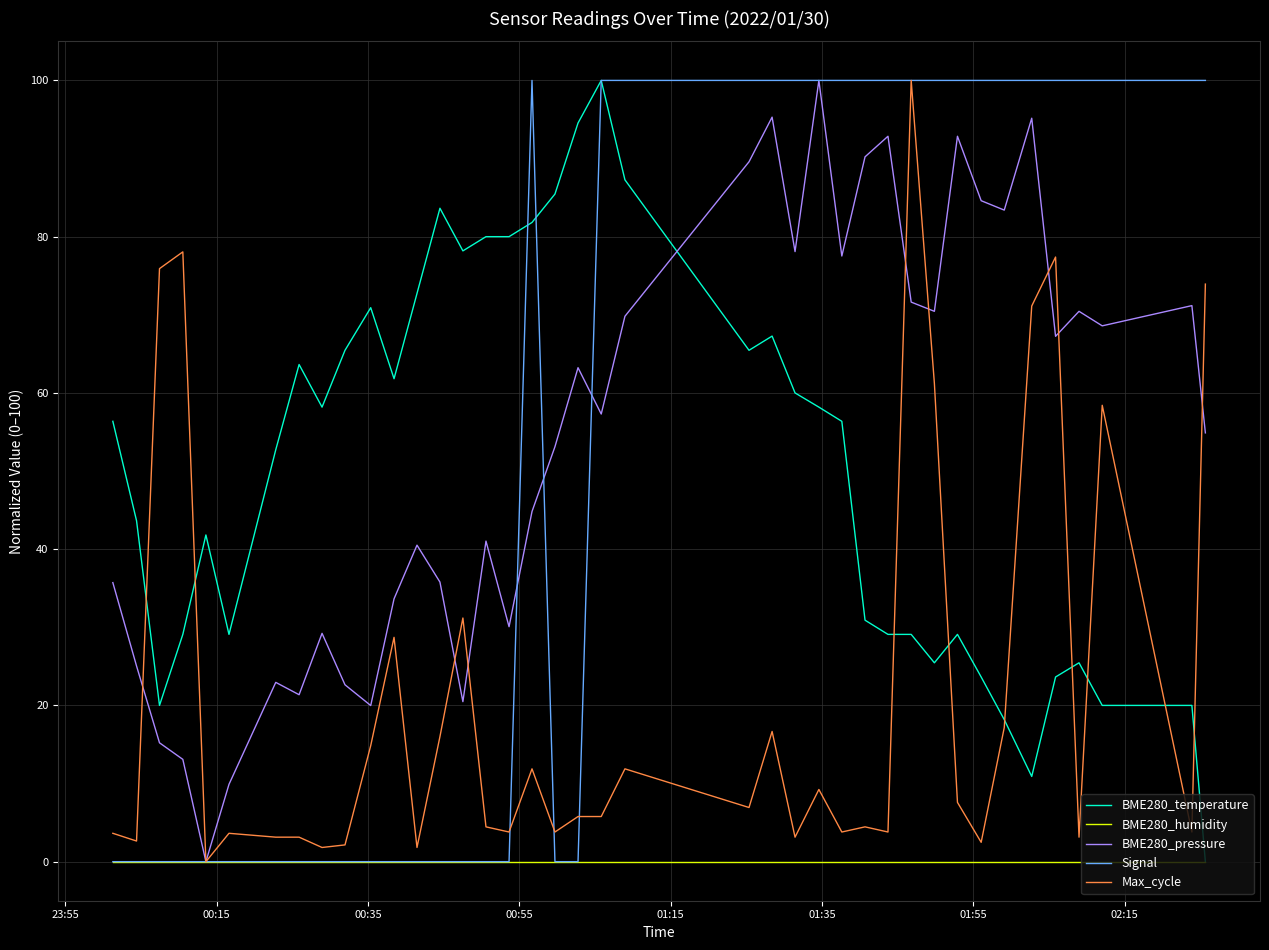

What are all the series names shown in the legend?

BME280_temperature, BME280_humidity, BME280_pressure, Signal, Max_cycle